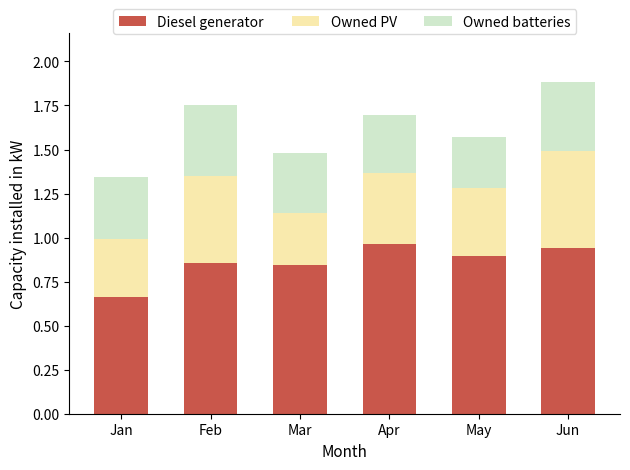

How many Diesel generator values are between 0 and 1?

6